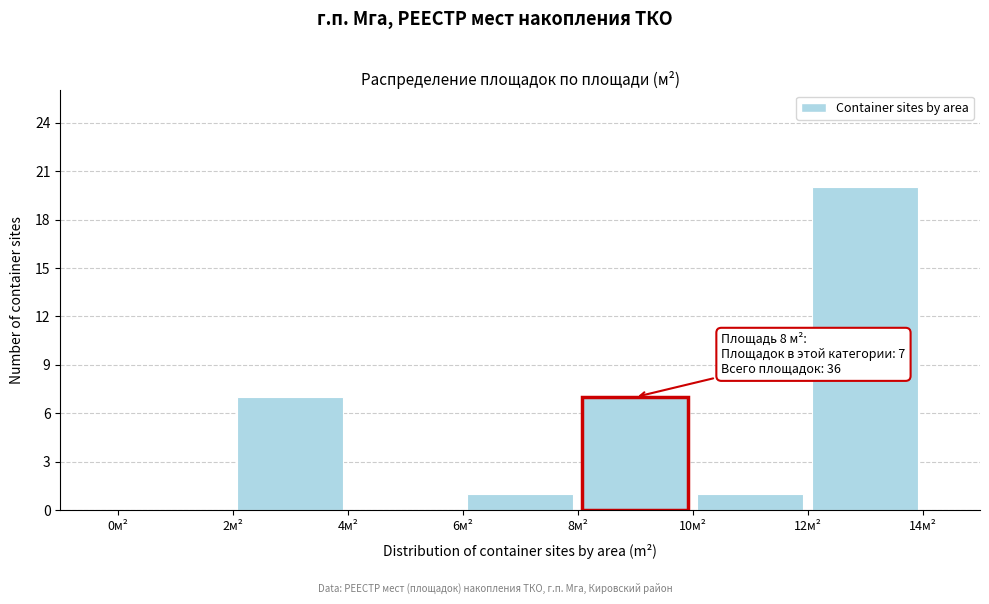

Which range on the x-axis has the tallest bar?

12 to 14